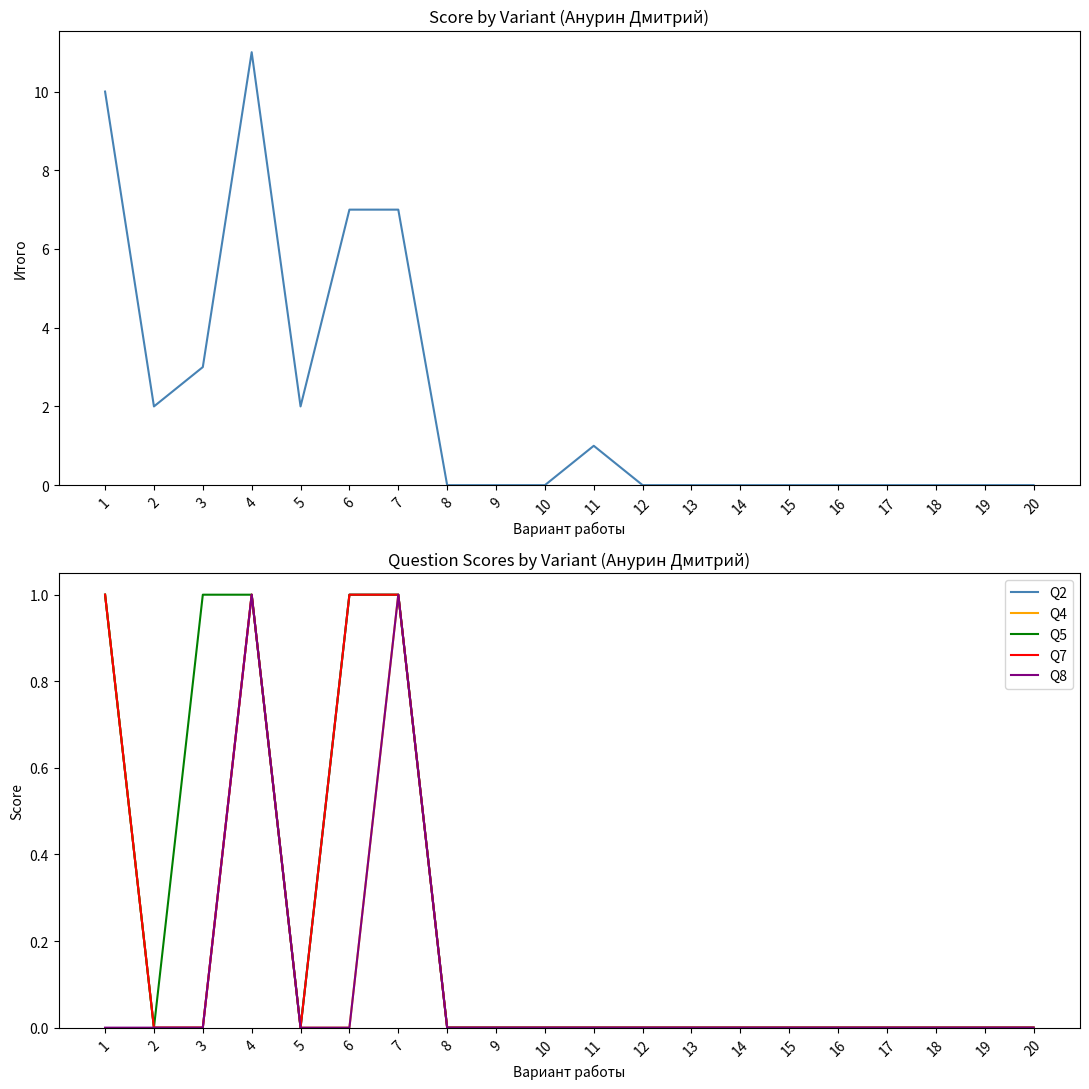

List the labels in order of Q7 value, largest first.

1, 4, 6, 7, 2, 3, 5, 8, 9, 10, 11, 12, 13, 14, 15, 16, 17, 18, 19, 20